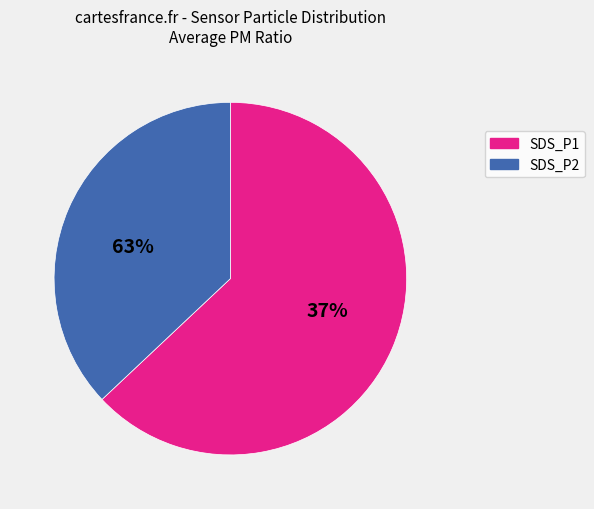

Does any single category account for the majority?

Yes